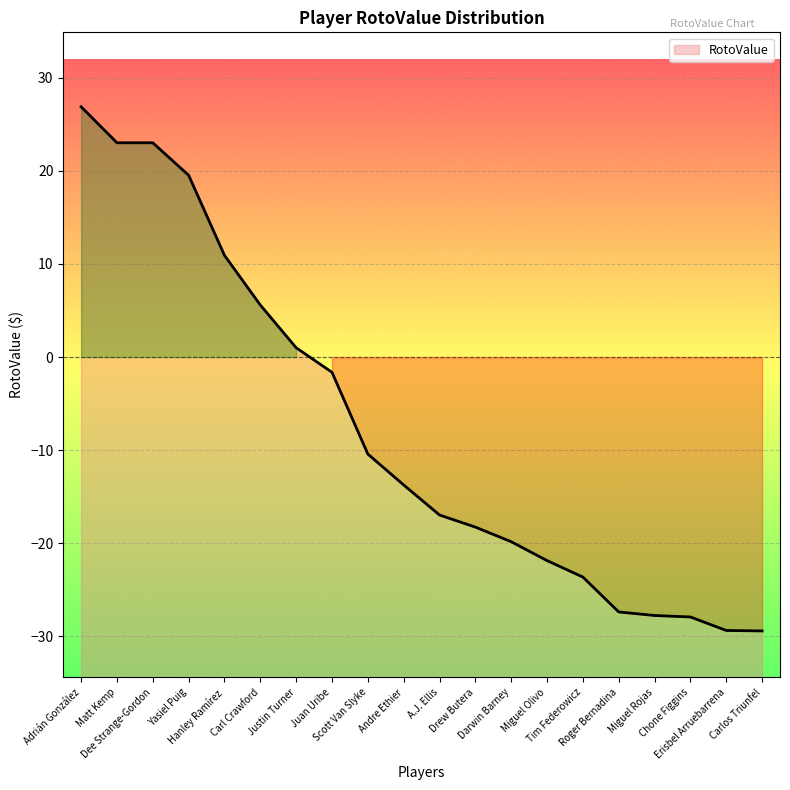

What value does the data have at Chone Figgins?

-27.9